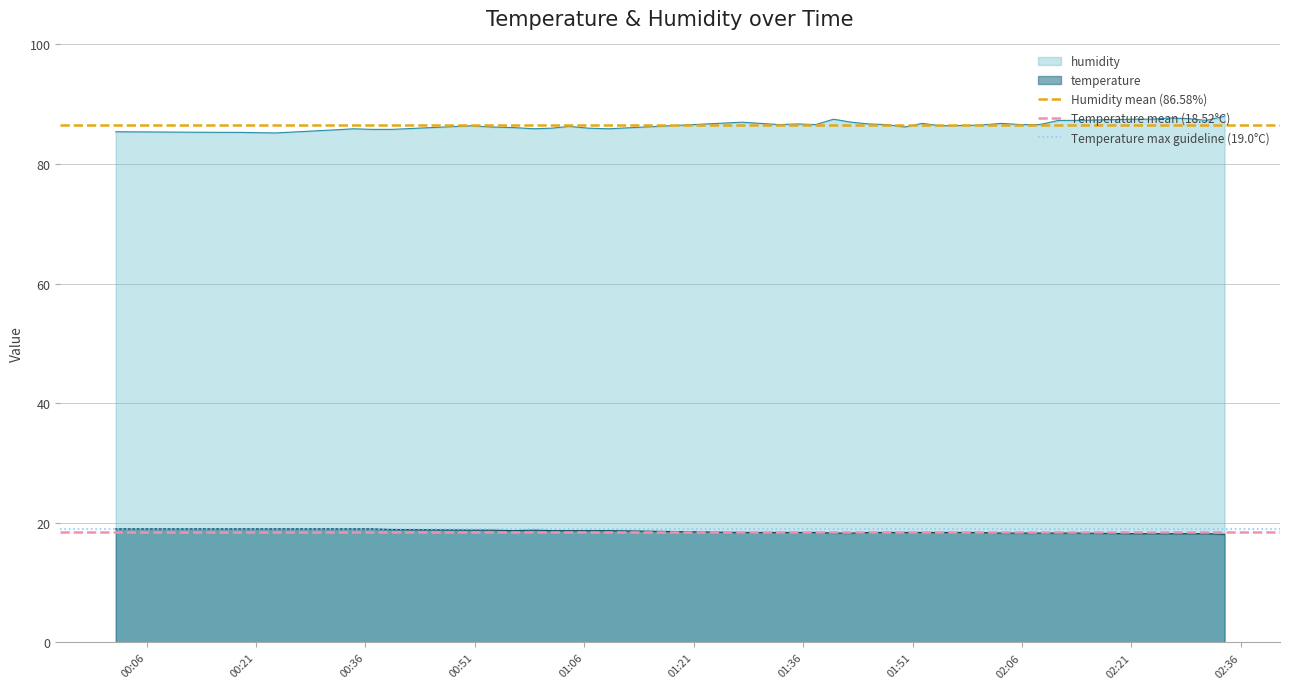

True or false: temperature and humidity intersect in this chart.

False